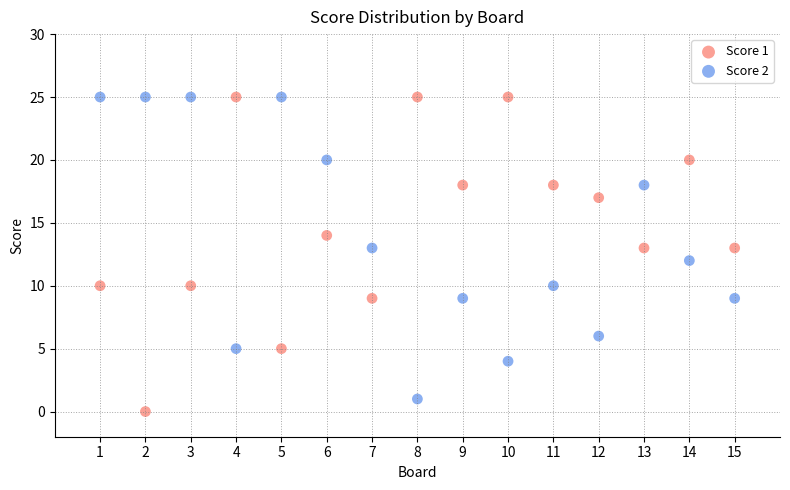

What are all the series names shown in the legend?

Score 1, Score 2